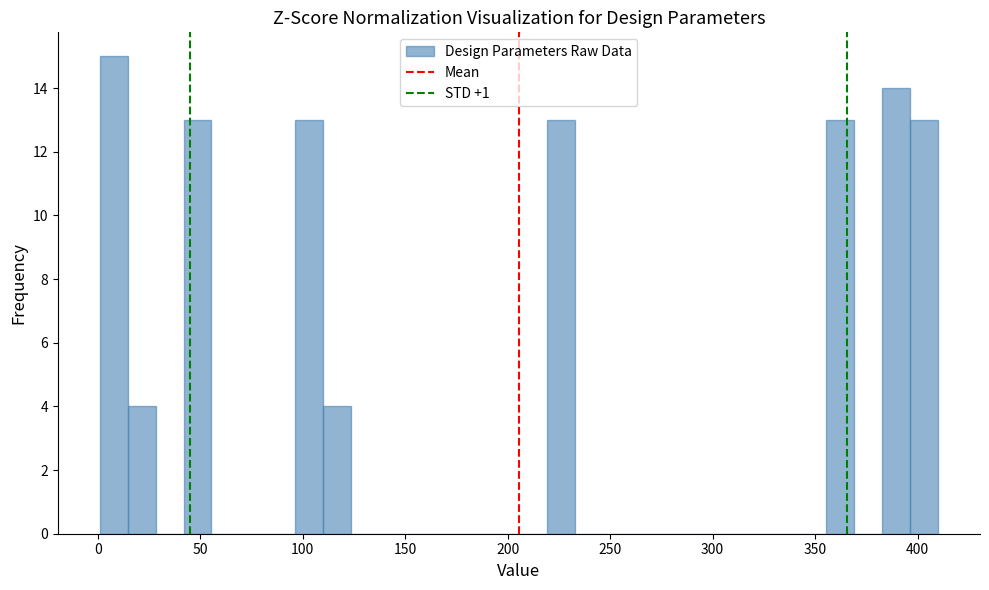

Around what value on the x-axis is the tallest bar? Give the approximate position of its centre, as read against the axis.

10